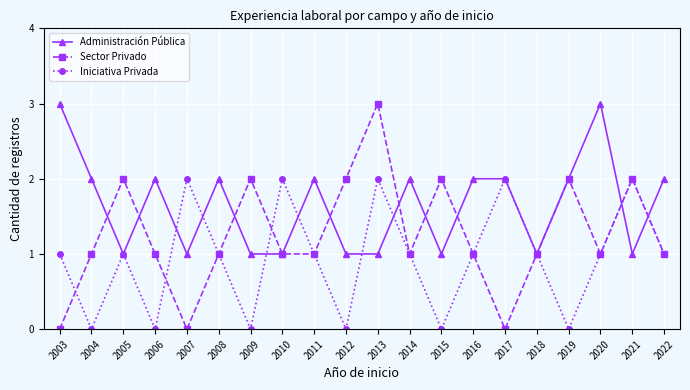

In Iniciativa Privada, how many points are higher than both neighbors (excluding endpoints)?

6